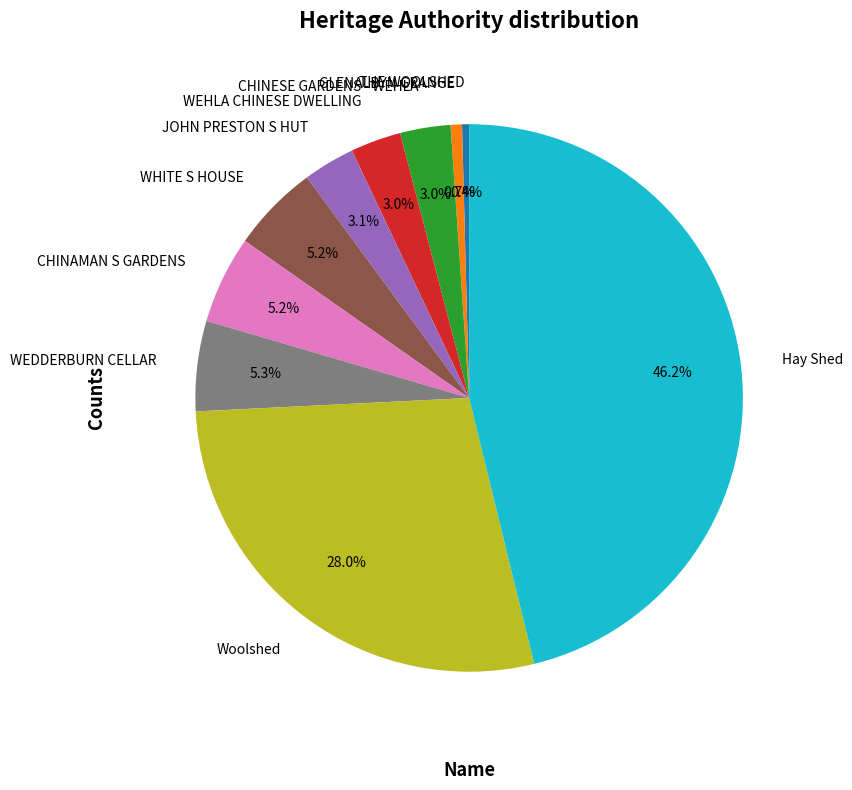

Does CHINESE GARDENS - WEHLA represent more than half of the total?

No